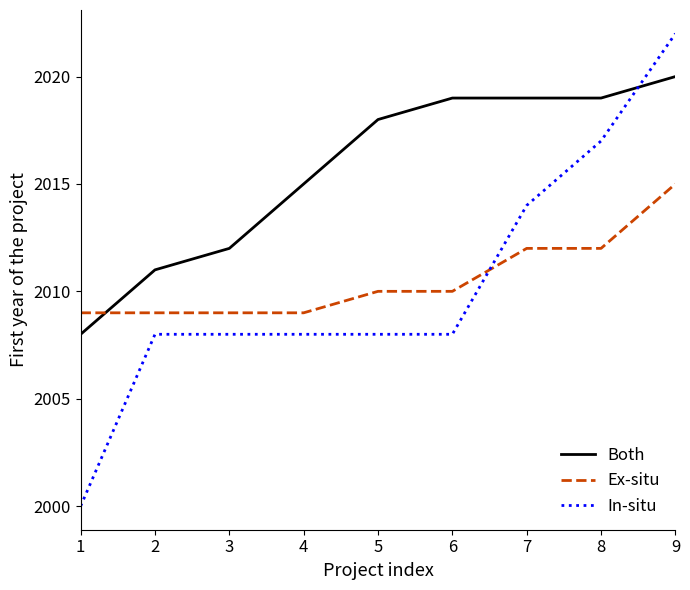

At which category is the sum across all series the highest?

9